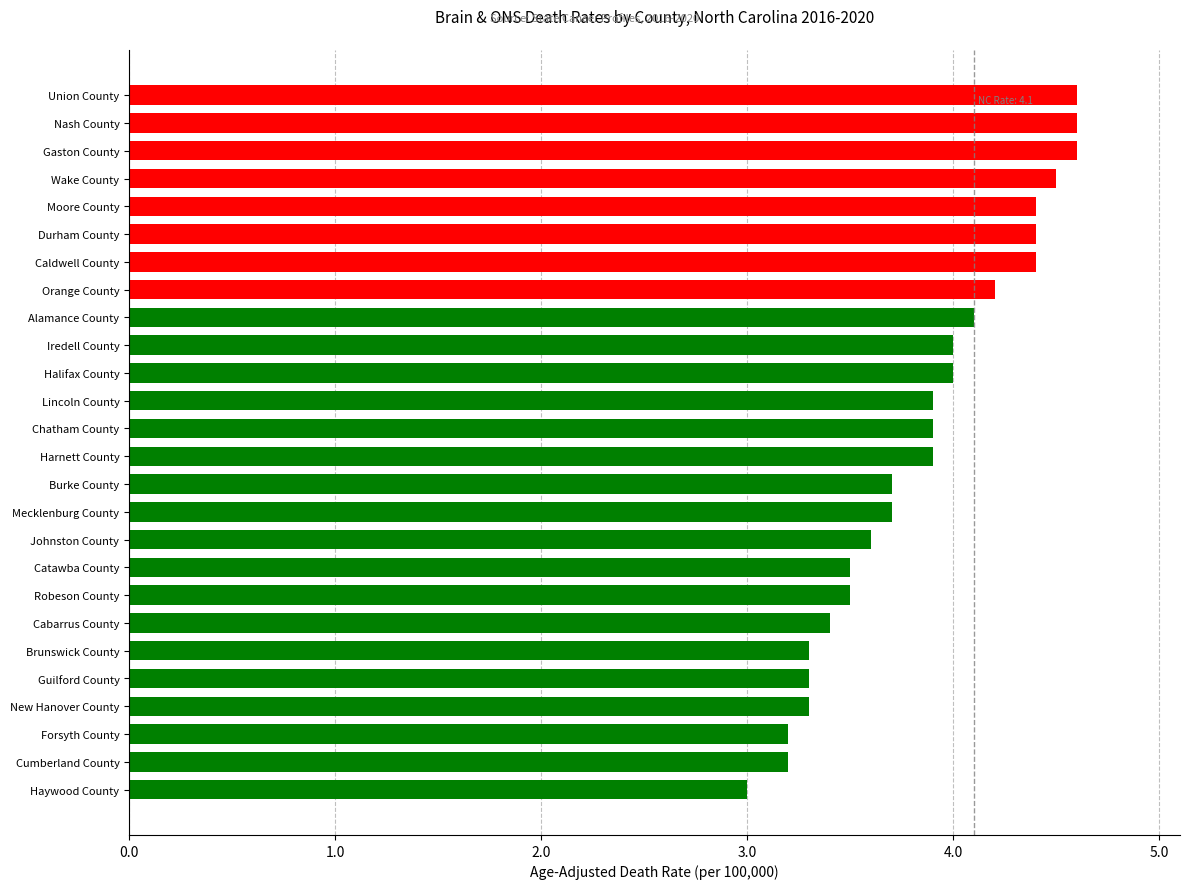

What is the average value?

3.9